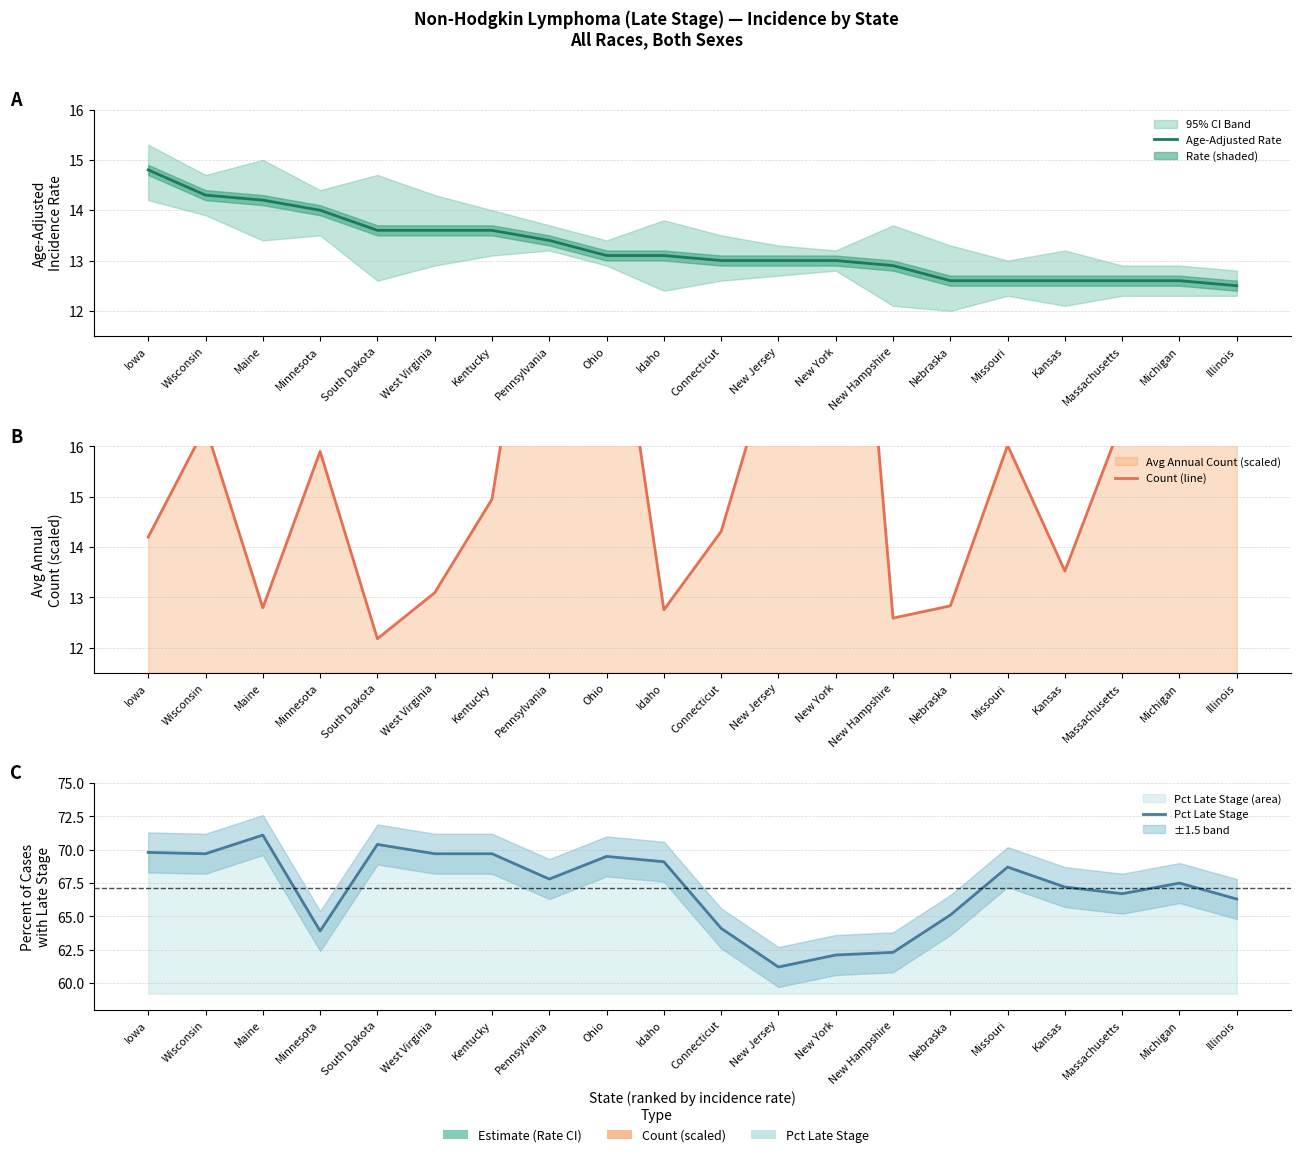

True or false: Pct Late Stage has more than 1 interior local peaks.

True